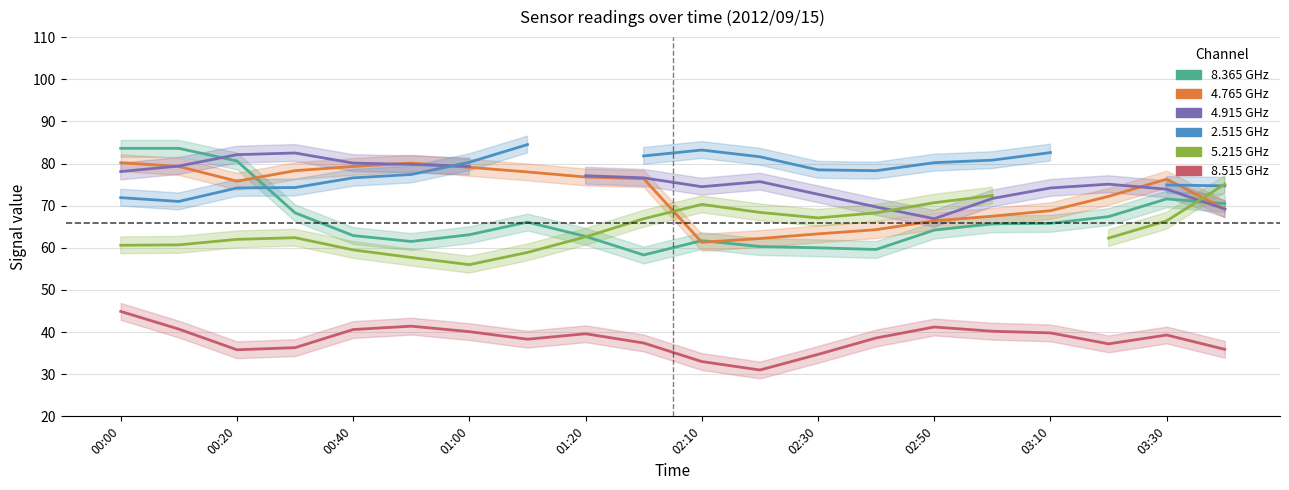

Is this an area chart (filled region under the line)?

No